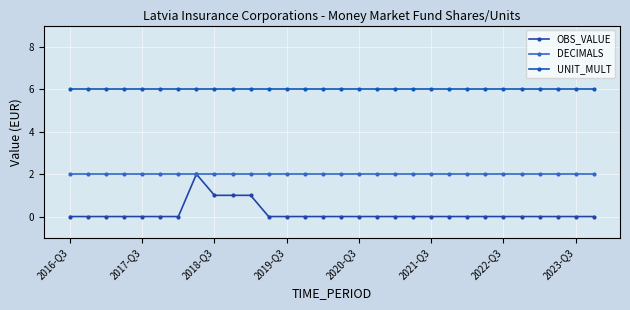

True or false: OBS_VALUE and DECIMALS intersect in this chart.

False